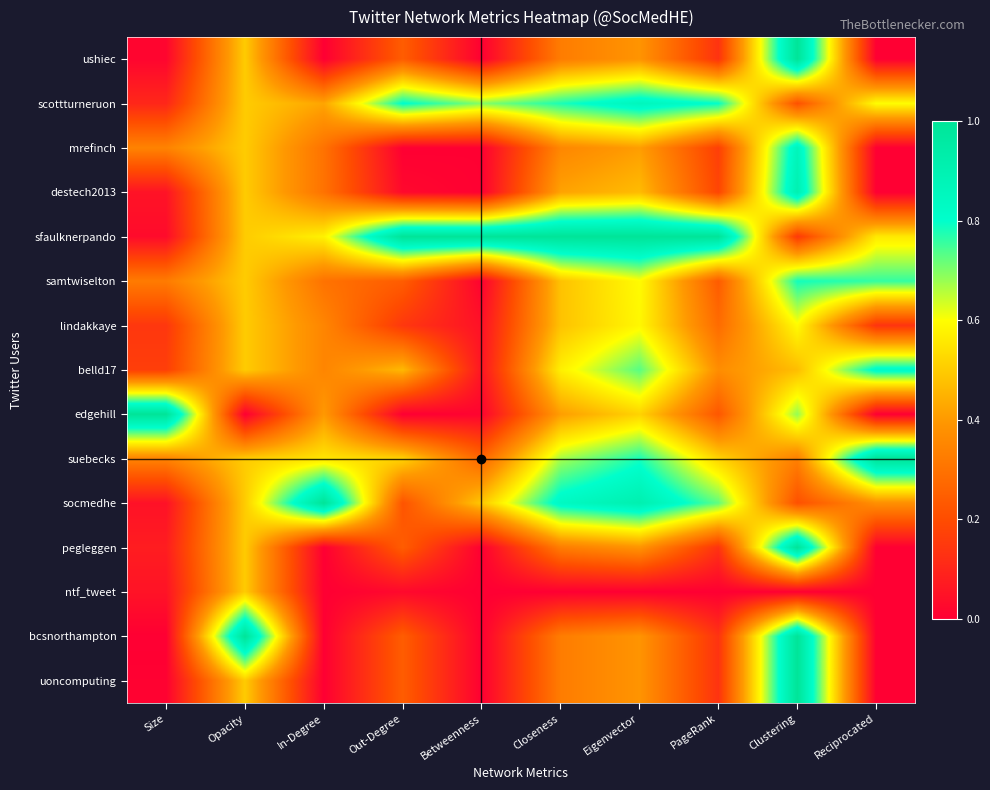

List the series in order of their peak value, lowest first.

ntf_tweet, lindakkaye, samtwiselton, belld17, scottturneruon, mrefinch, destech2013, ushiec, sfaulknerpando, edgehill, suebecks, socmedhe, pegleggen, bcsnorthampton, uoncomputing